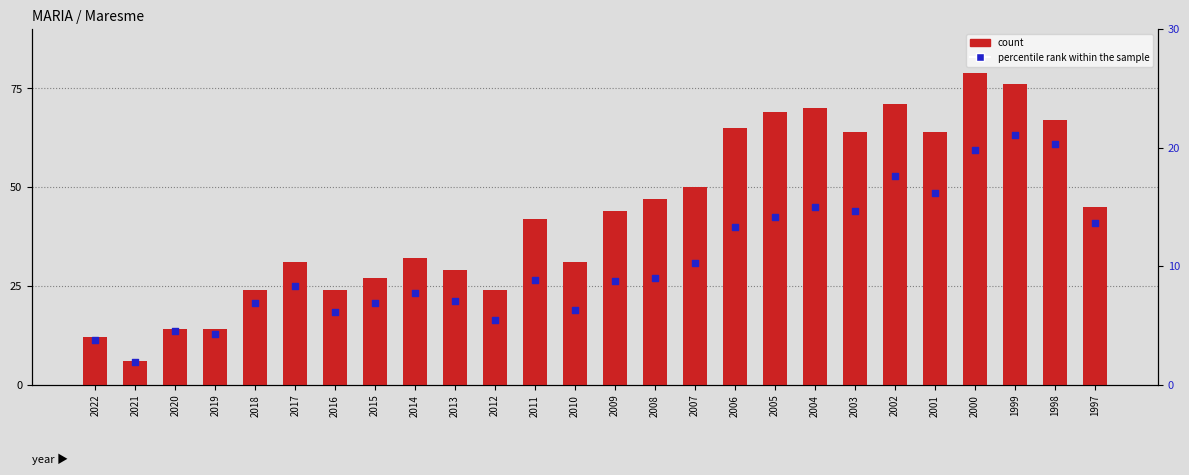

Is the value of percentile rank within the sample at 1999 greater than the value of count at 1997?

No